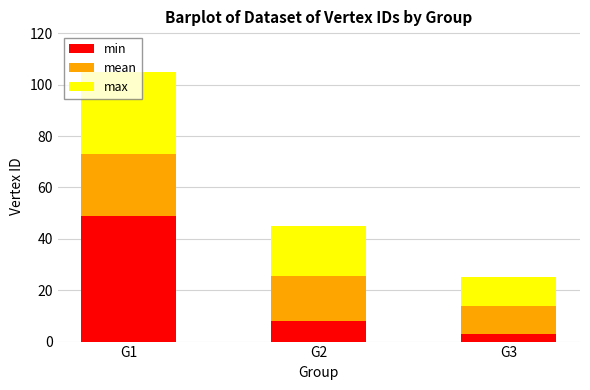

The value of min at G1 is 49.0. True or false?

True